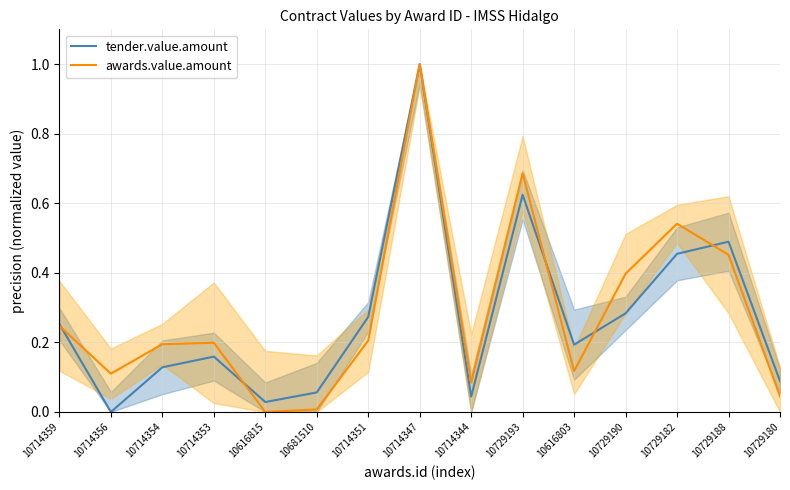

Reading left to right, list all the values displayed in this chart.

tender.value.amount: 0.3	0.0	0.1	0.2	0.0	0.1	0.3	1.0	0.0	0.6	0.2	0.3	0.5	0.5	0.1
awards.value.amount: 0.2	0.1	0.2	0.2	0.0	0.0	0.2	1.0	0.1	0.7	0.1	0.4	0.5	0.5	0.0